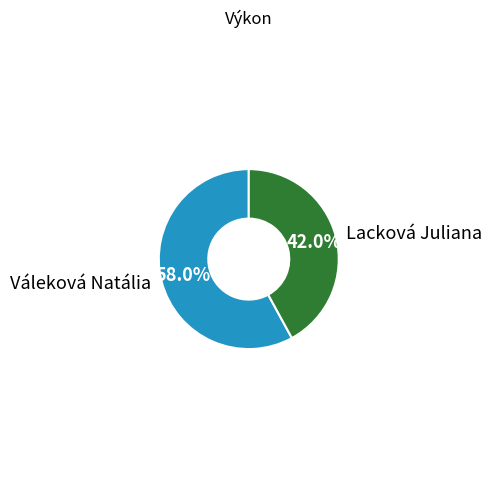

Which slice is the smallest?

Lacková Juliana